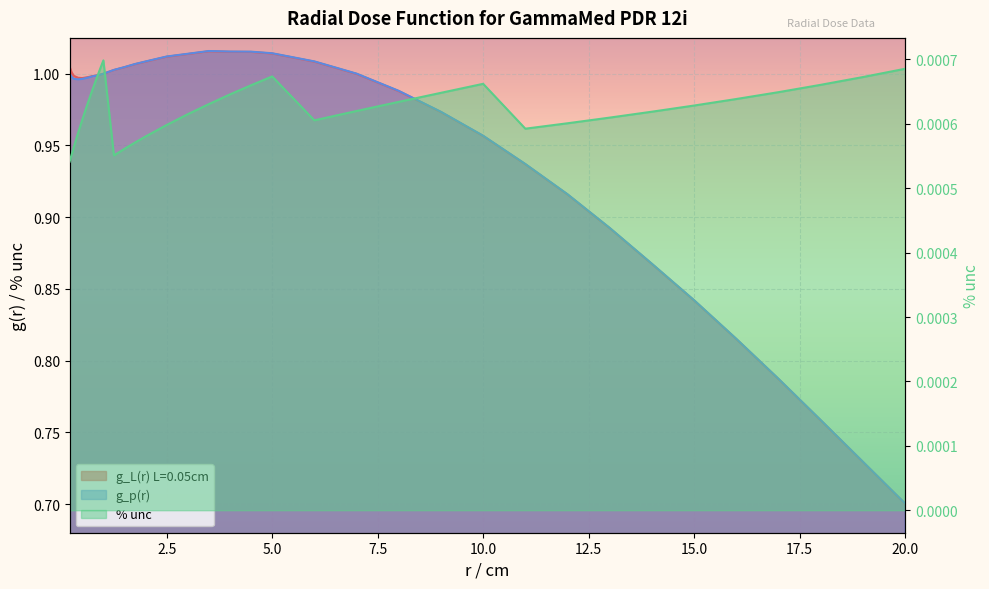

What is the greatest value displayed?

1.0